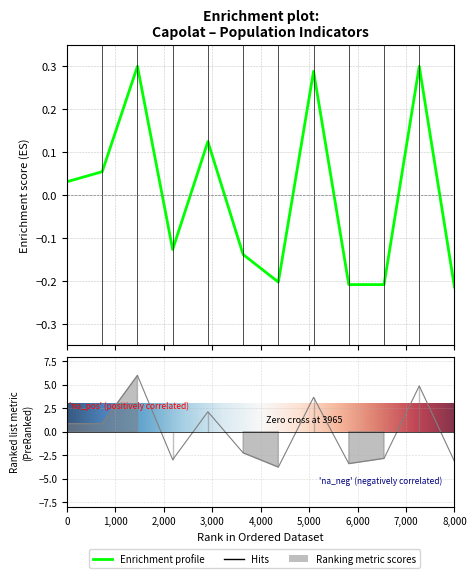

In valorcom, how many points are higher than both neighbors (excluding endpoints)?

4